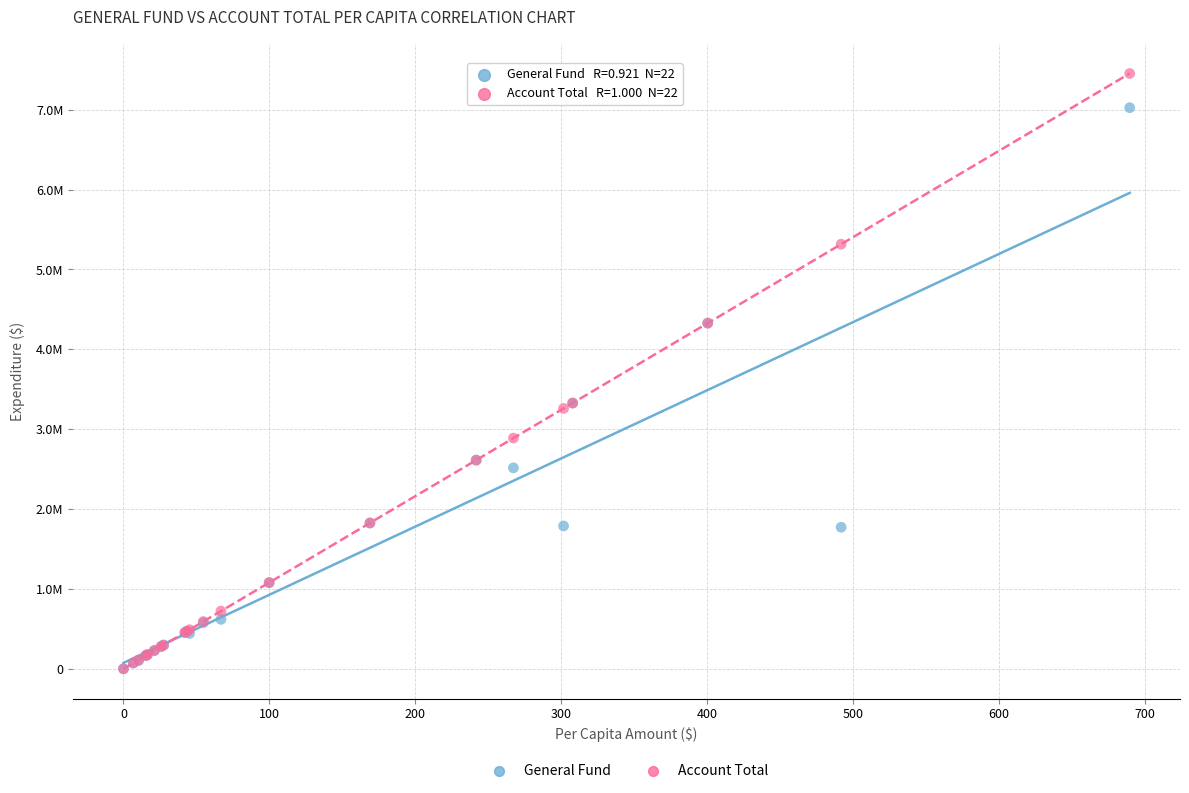

What are all the series names shown in the legend?

General Fund, Account Total